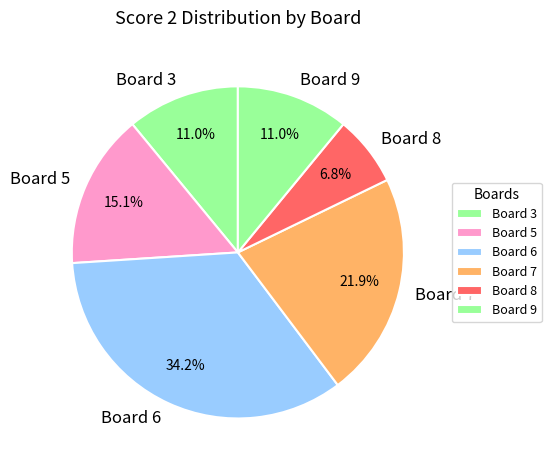

Count the number of slices in the pie.

6